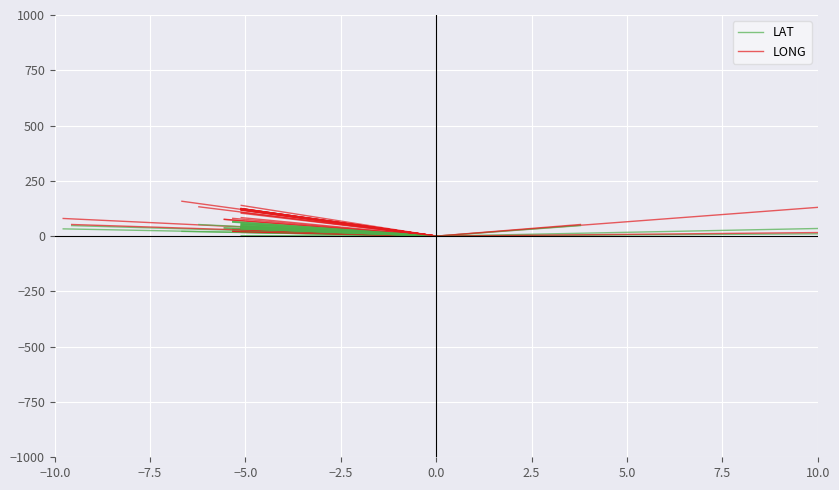

At which category is the sum across all series the highest?

10.0